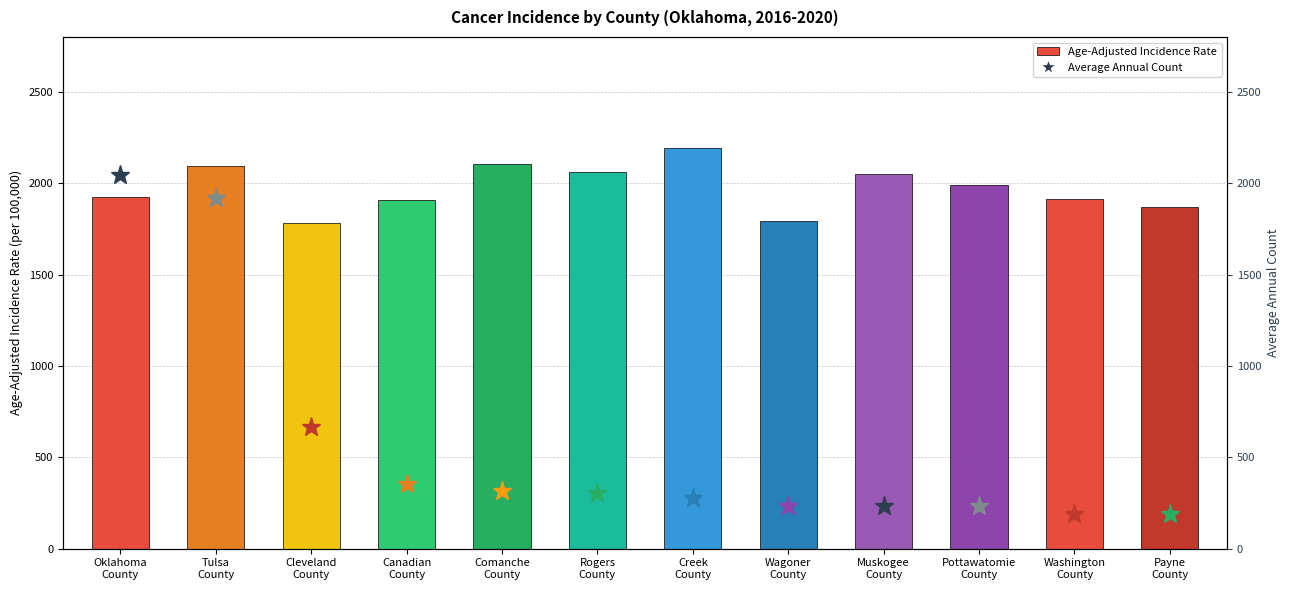

Between Canadian
County and Muskogee
County, which is larger?

Muskogee
County